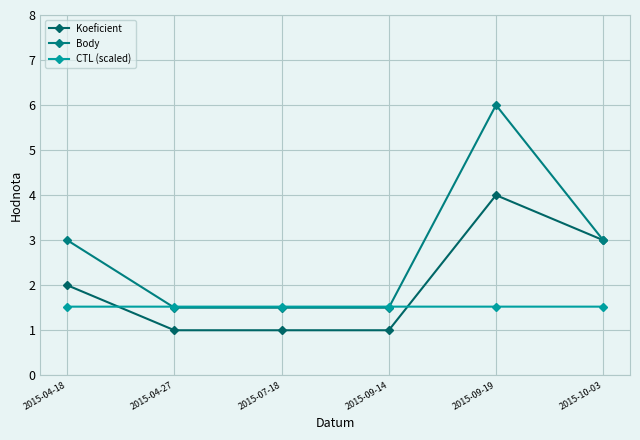

How many lines are shown in the chart?

3